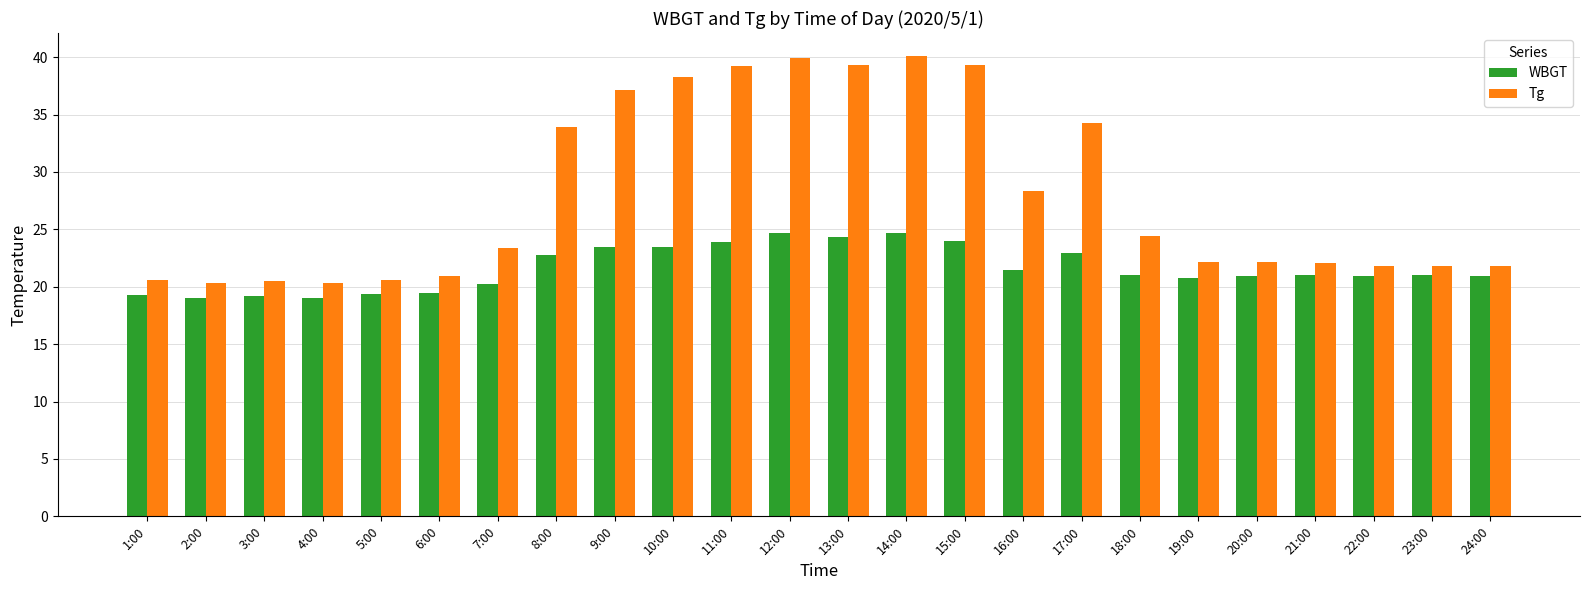

What is the lowest value of the WBGT series?

19.0